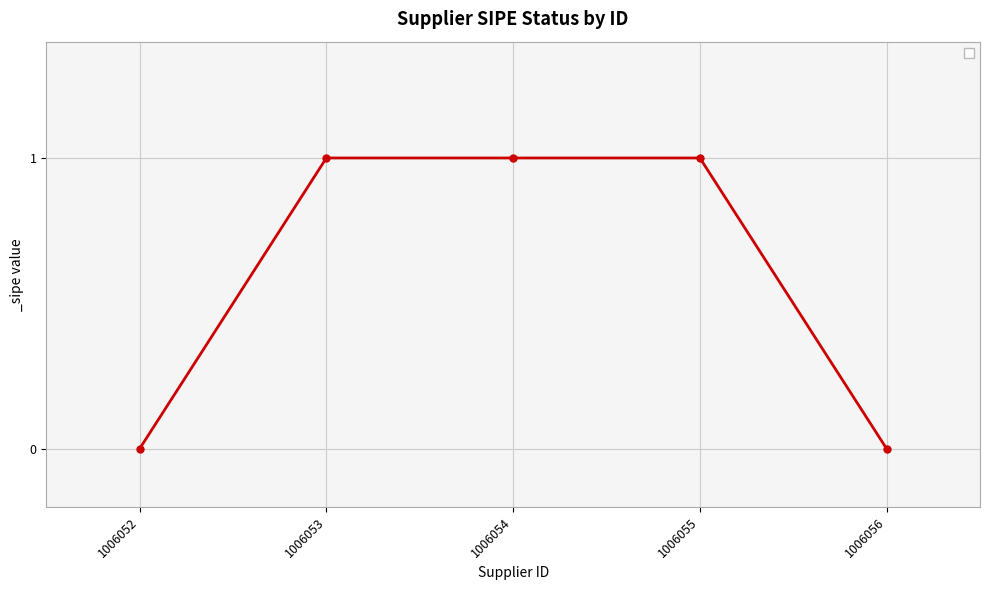

Count the number of categories in the chart.

5